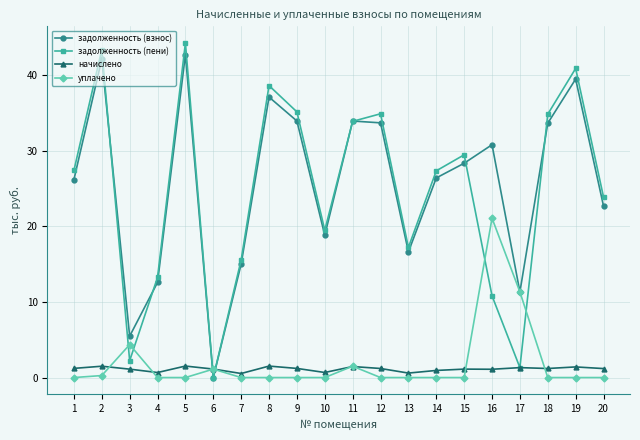

Which series has the largest total across all categories?

задолженность (взнос)